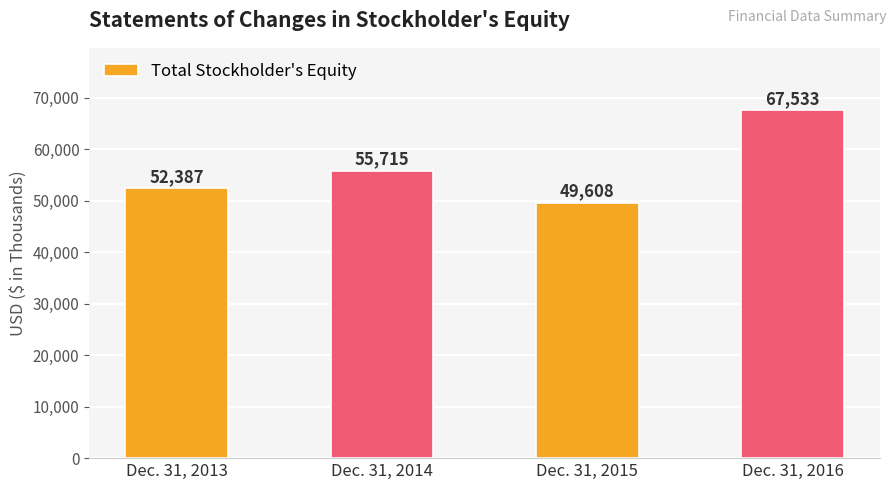

What is the value of the 3rd bar from the left?

49608